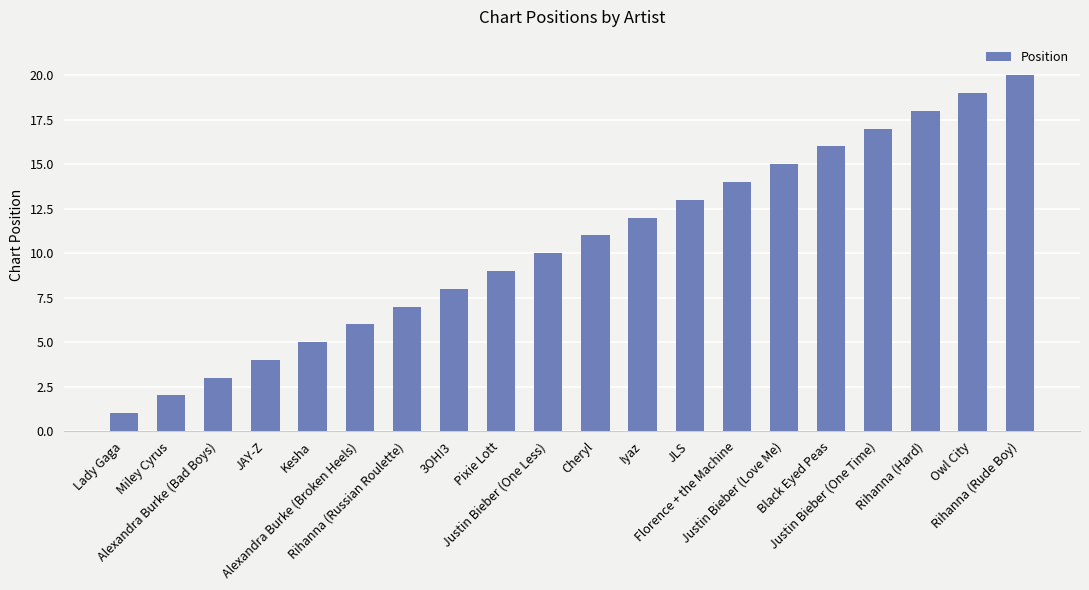

Reading left to right, list all the values displayed in this chart.

Lady Gaga=1	Miley Cyrus=2	Alexandra Burke (Bad Boys)=3	JAY-Z=4	Kesha=5	Alexandra Burke (Broken Heels)=6	Rihanna (Russian Roulette)=7	3OH!3=8	Pixie Lott=9	Justin Bieber (One Less)=10	Cheryl=11	Iyaz=12	JLS=13	Florence + the Machine=14	Justin Bieber (Love Me)=15	Black Eyed Peas=16	Justin Bieber (One Time)=17	Rihanna (Hard)=18	Owl City=19	Rihanna (Rude Boy)=20